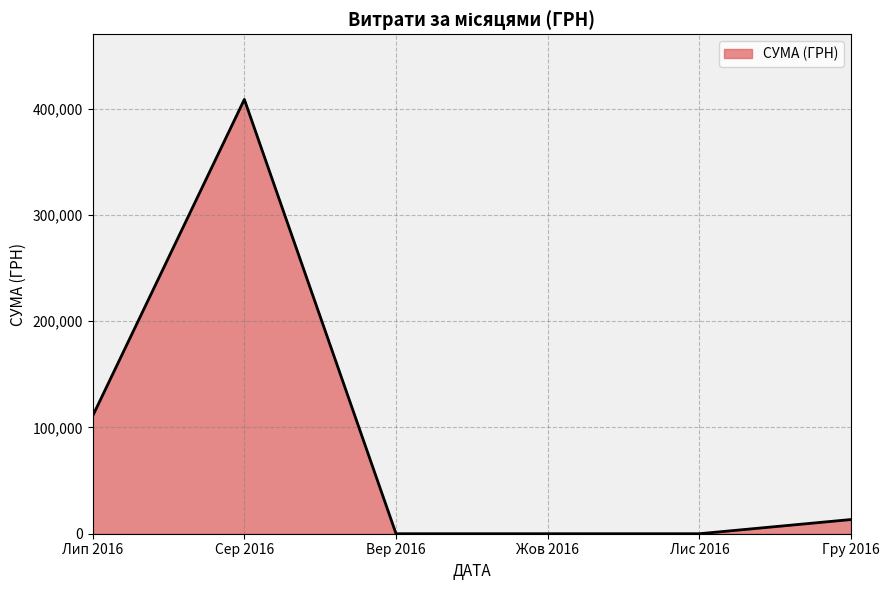

The value at Лис 2016 is 210188.5. True or false?

False